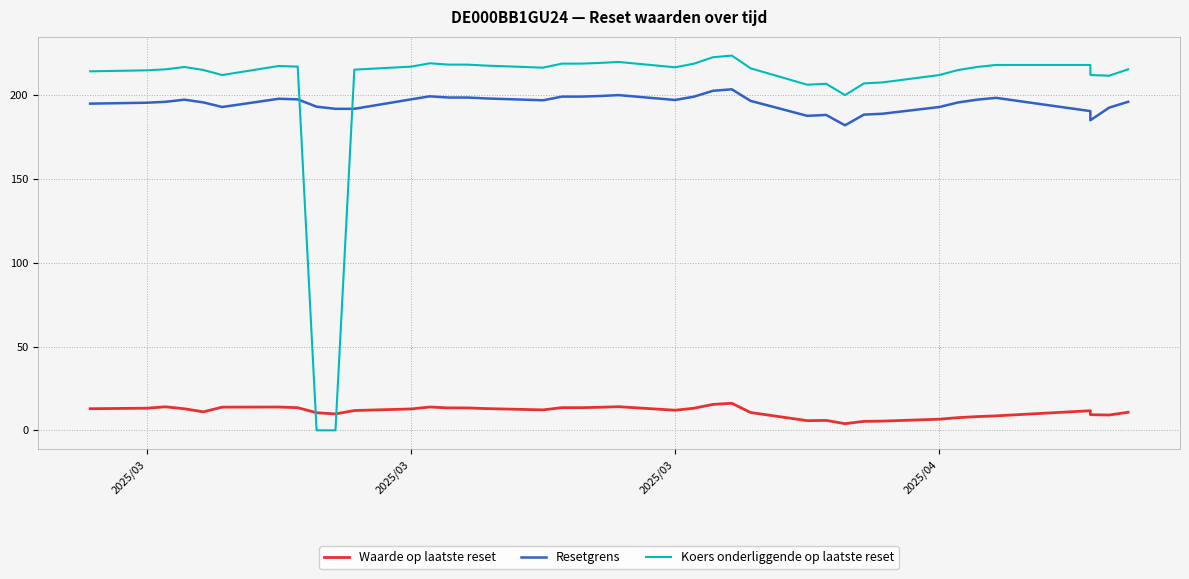

How many lines are shown in the chart?

3